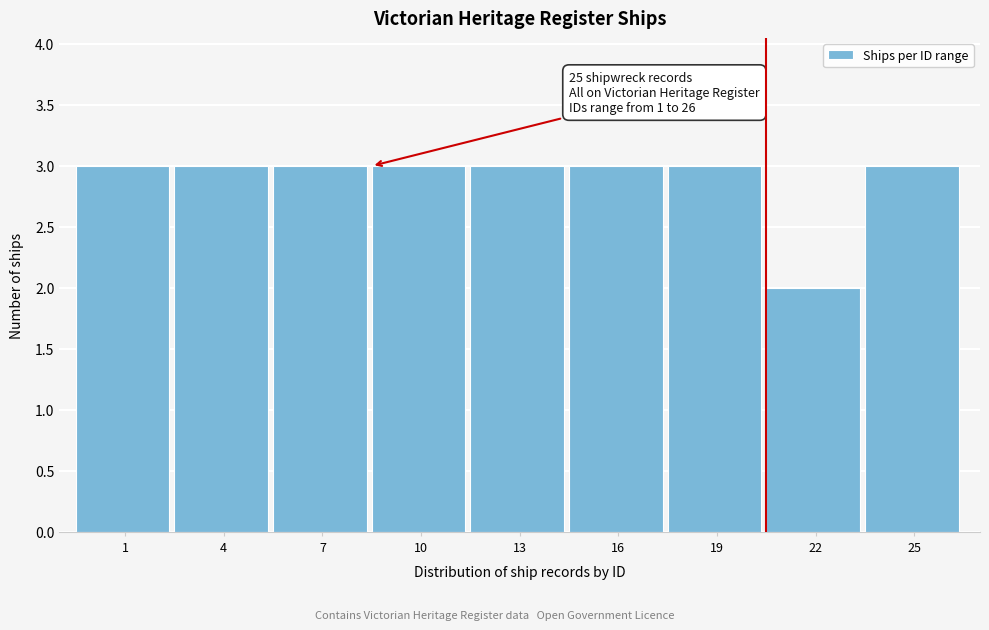

Reading right to left, what are all the values shown in this chart?

25=3	22=2	19=3	16=3	13=3	10=3	7=3	4=3	1=3